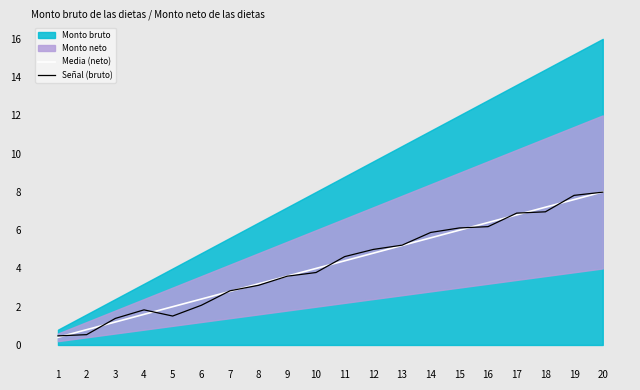

Reading left to right, list all the values displayed in this chart.

Media (neto): 1=0.4	2=0.8	3=1.2	4=1.6	5=2.0	6=2.4	7=2.8	8=3.2	9=3.6	10=4.0	11=4.4	12=4.8	13=5.2	14=5.6	15=6.0	16=6.4	17=6.8	18=7.2	19=7.6	20=8.0
Señal (bruto): 1=0.5	2=0.5	3=1.4	4=1.8	5=1.5	6=2.1	7=2.8	8=3.1	9=3.6	10=3.8	11=4.6	12=5.0	13=5.2	14=5.9	15=6.1	16=6.2	17=6.9	18=7.0	19=7.8	20=8.0